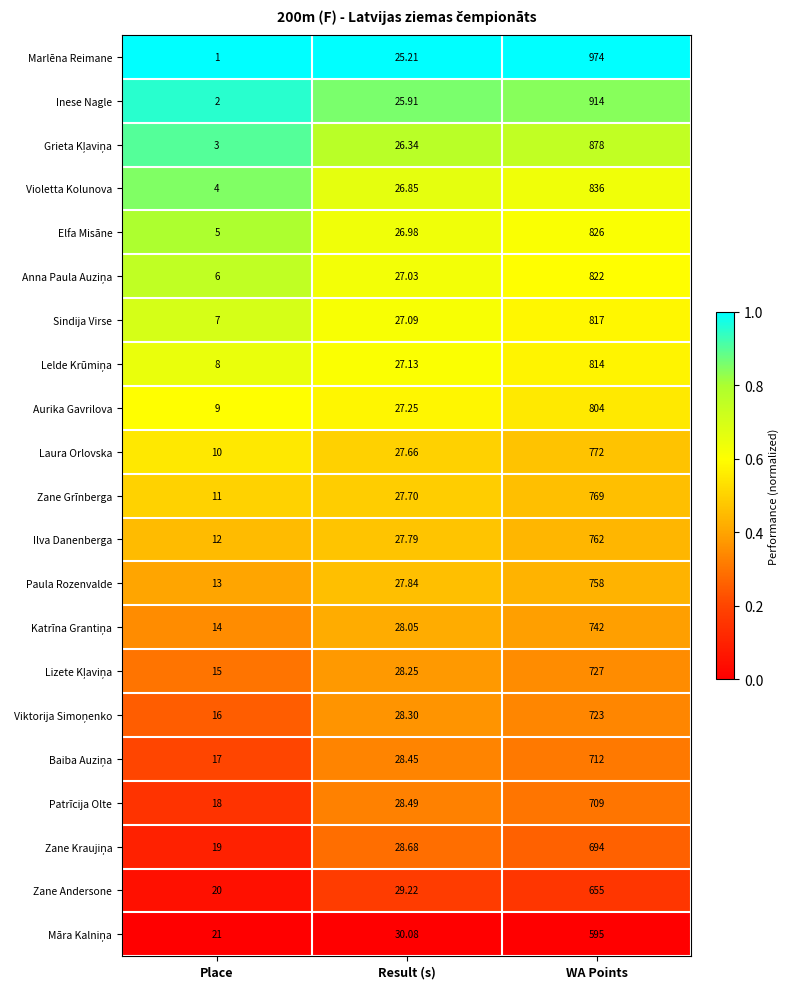

At which category is the sum across all series the highest?

WA Points